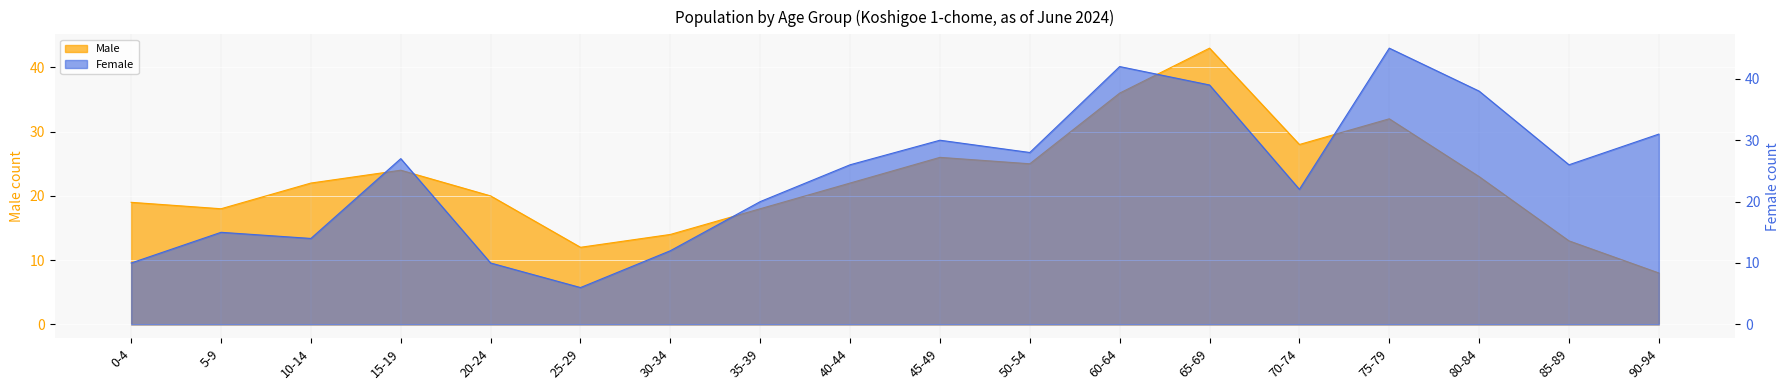

What is the label of the 10th point from the right?

40-44